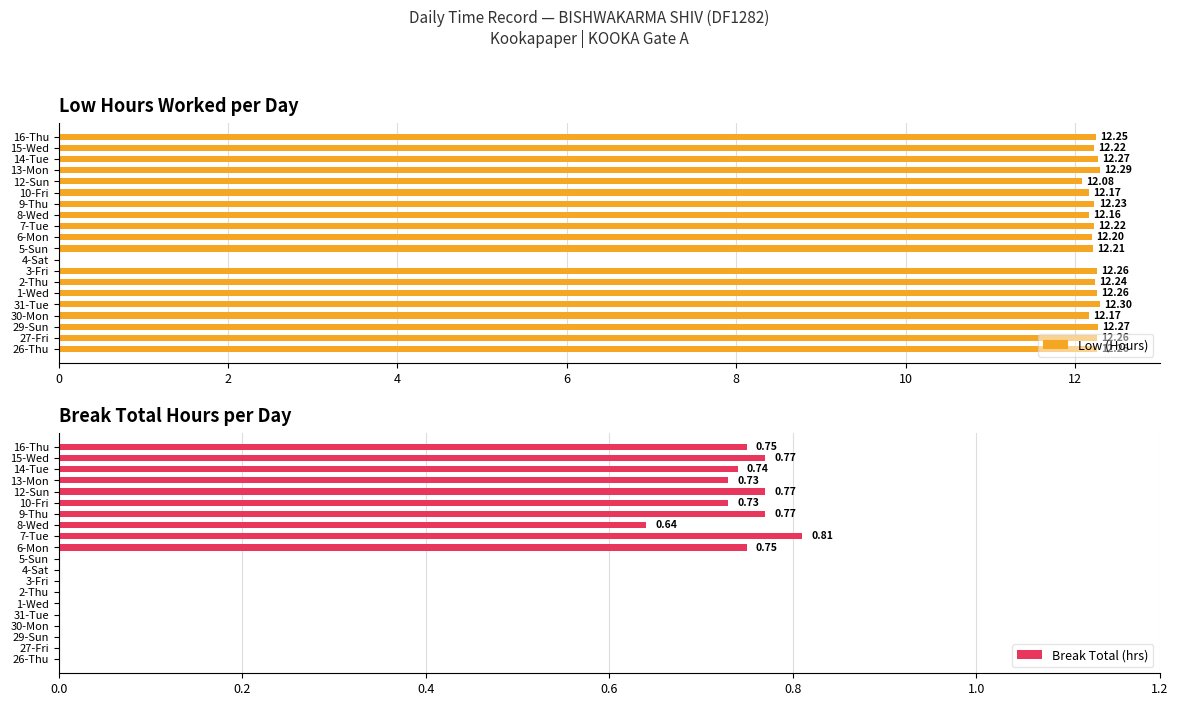

What is the difference between the second highest and minimum values in the Low (Hours) series?

12.3